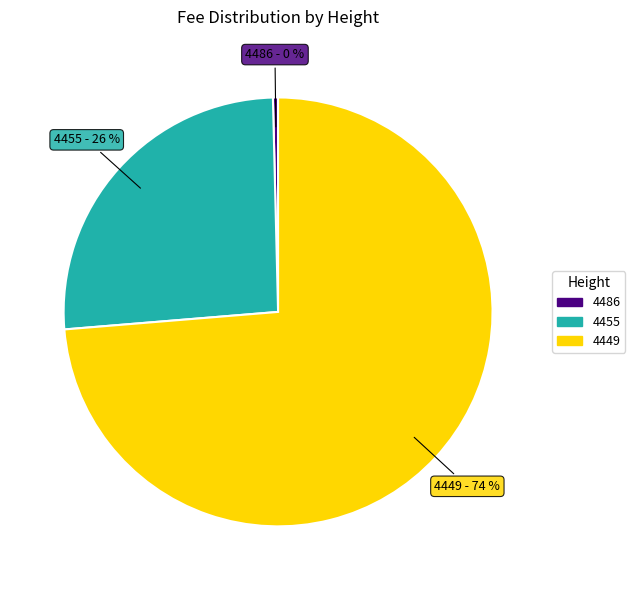

Does 4449 represent more than half of the total?

Yes